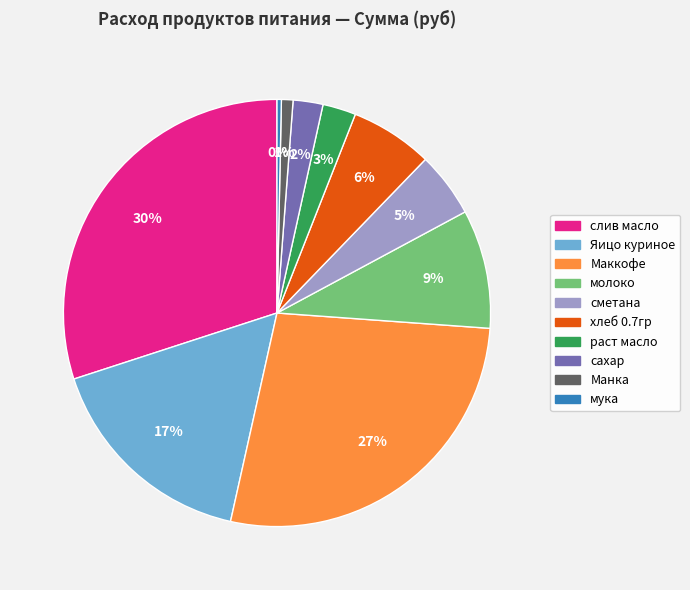

To the nearest percent, what percentage of the pie is хлеб 0.7гр?

6%